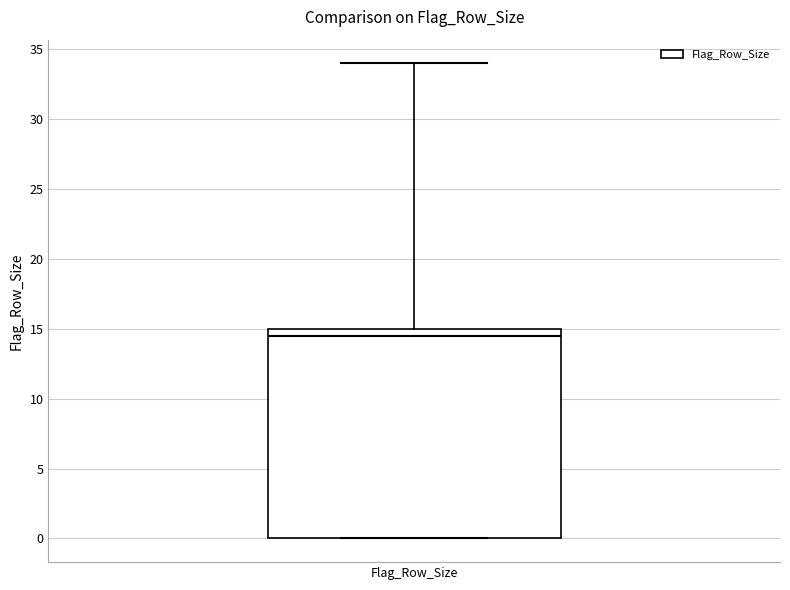

Where is the lower edge of the box for Flag_Row_Size on the y-axis? The values are not printed on the chart, so give them approximately, as read against the axis.

0.0